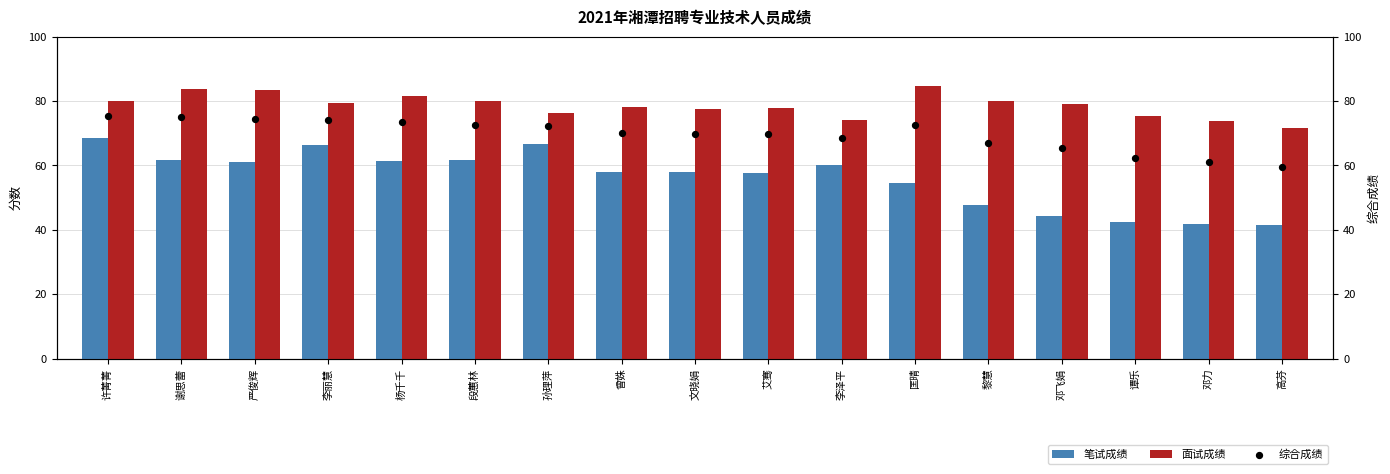

At which category is the sum across all series the highest?

许菁菁